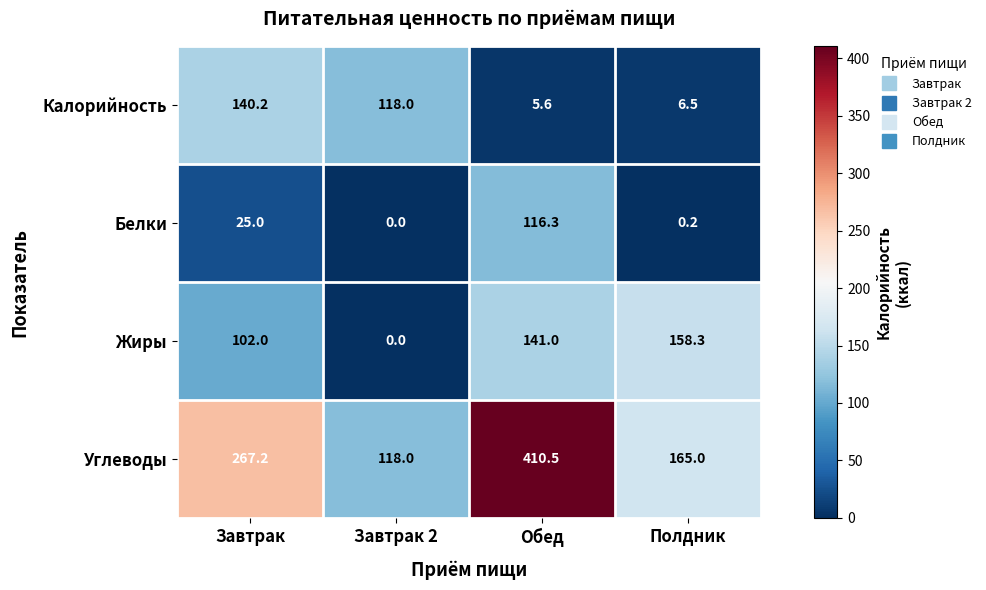

True or false: Жиры has a value of -56.9 at Завтрак 2.

False